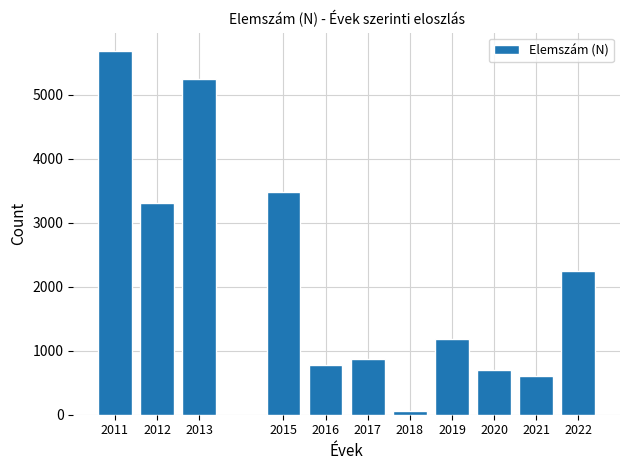

Reading right to left, list all the values displayed in this chart.

2242	609	698	1185	56	865	783	3487	5240	3308	5687